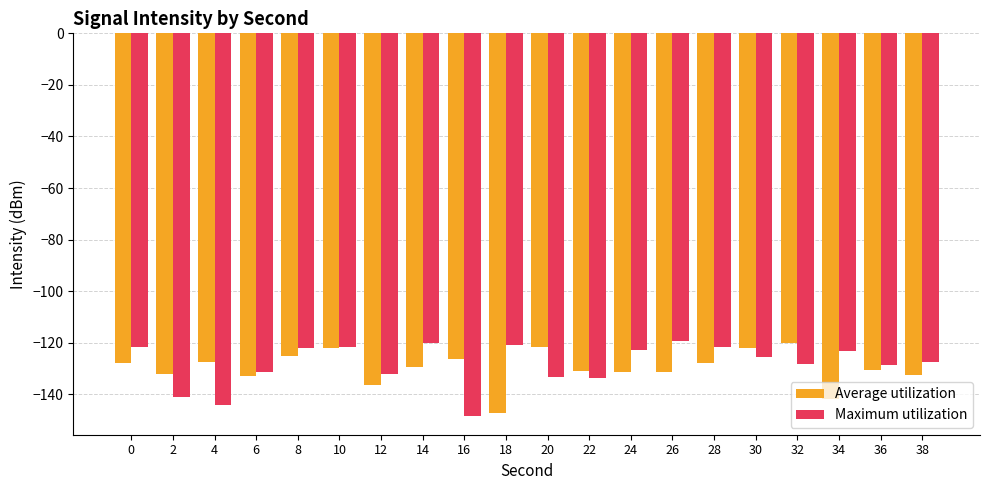

Are the bars grouped side by side (vs. stacked)?

Yes